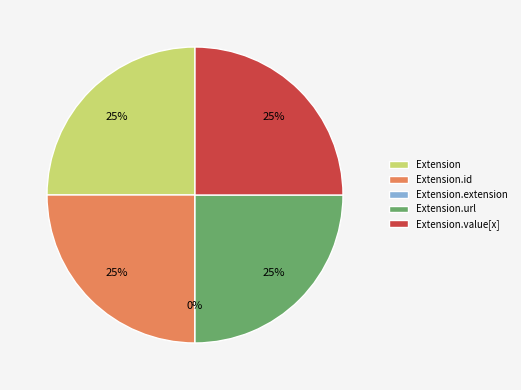

Is the sum of Extension.extension and Extension.id greater than half?

No